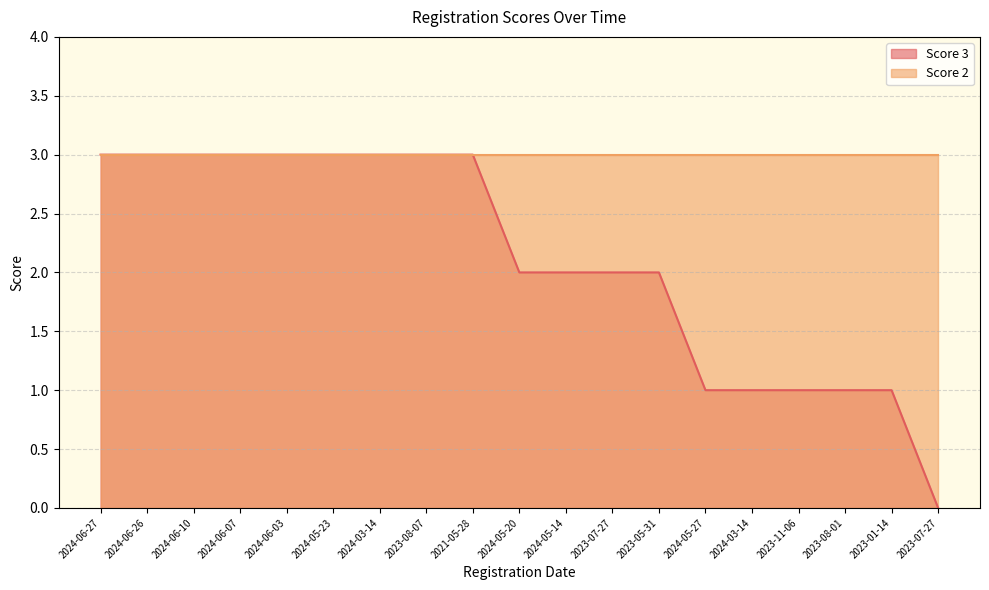

Does the chart have visible grid lines?

Yes